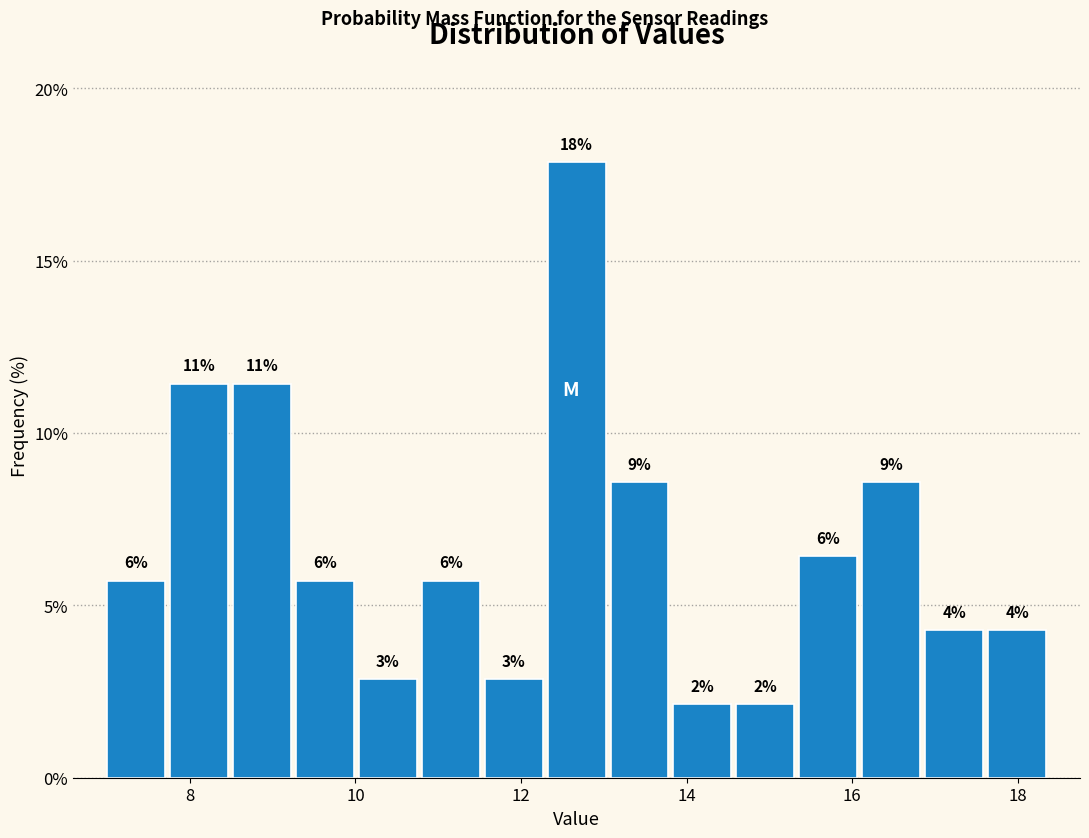

Read against the x-axis, roughly where is the centre of the tallest bar?

12.6